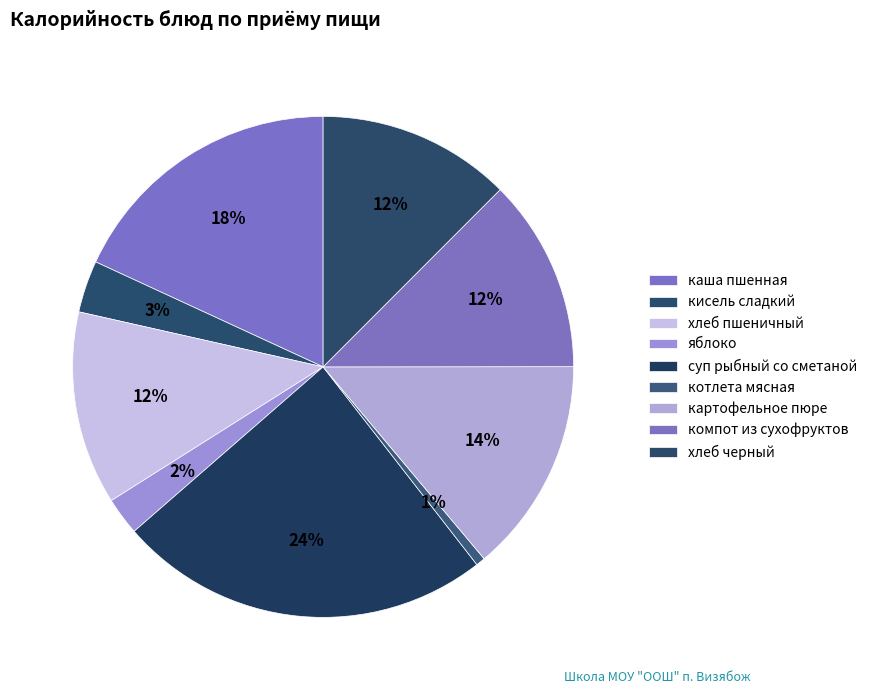

Rank the categories by value from highest to lowest.

суп рыбный со сметаной, каша пшенная, картофельное пюре, хлеб пшеничный, компот из сухофруктов, хлеб черный, кисель сладкий, яблоко, котлета мясная